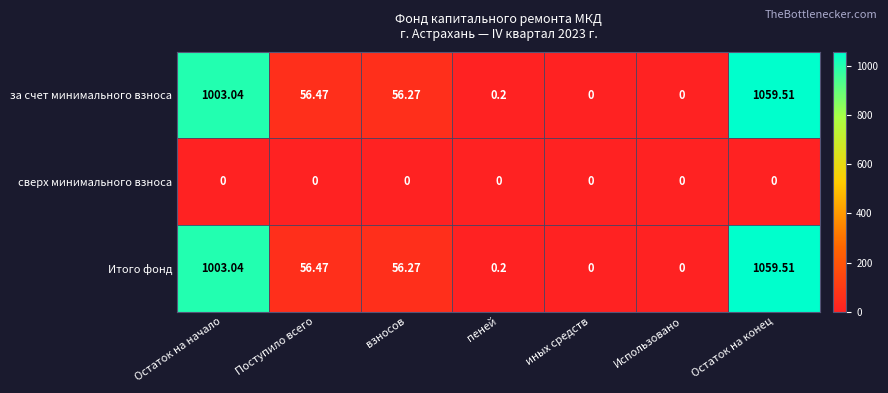

Count the number of categories in the chart.

7